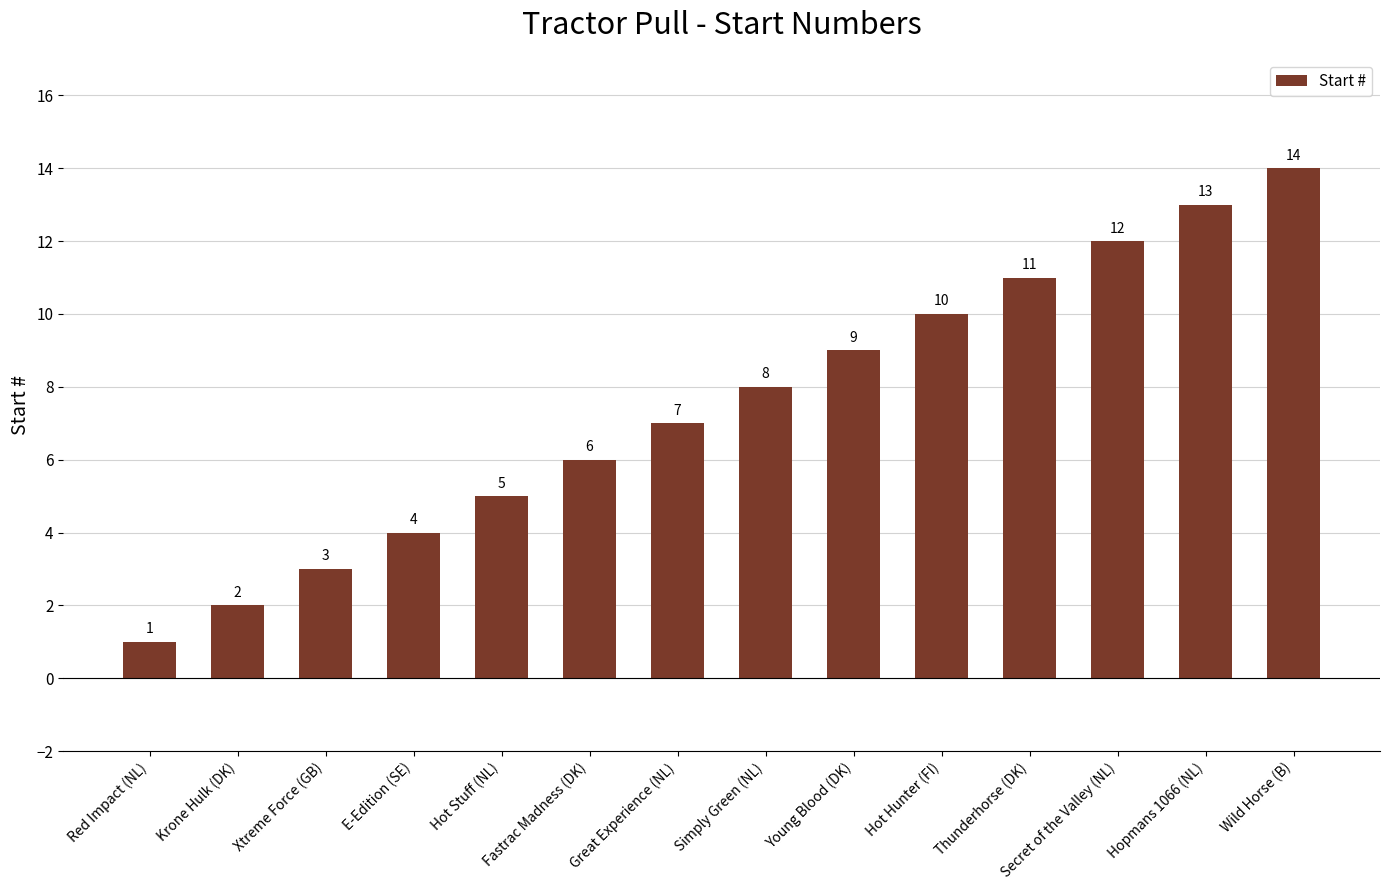

Are the bars horizontal?

No